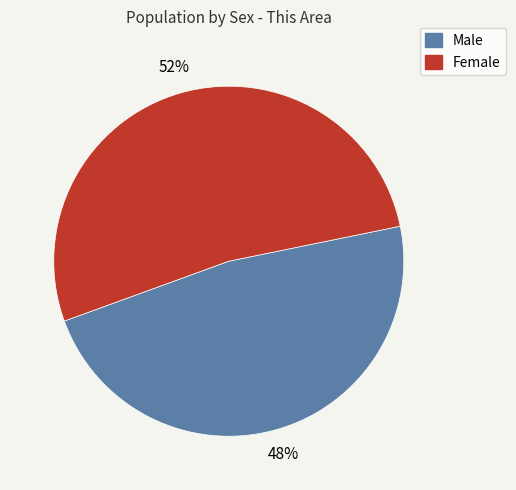

How many segments does this pie chart have?

2